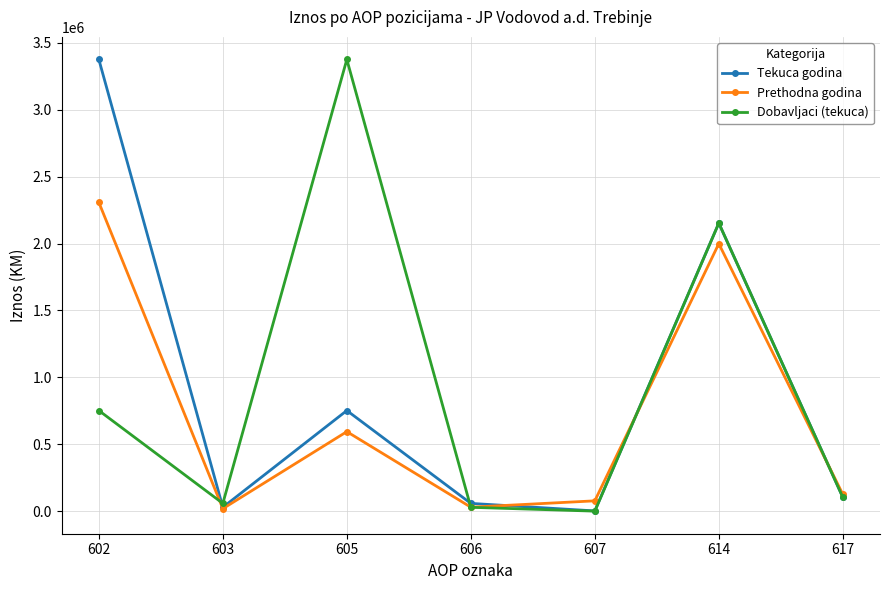

True or false: Dobavljaci (tekuca) and Tekuca godina cross at least once.

True